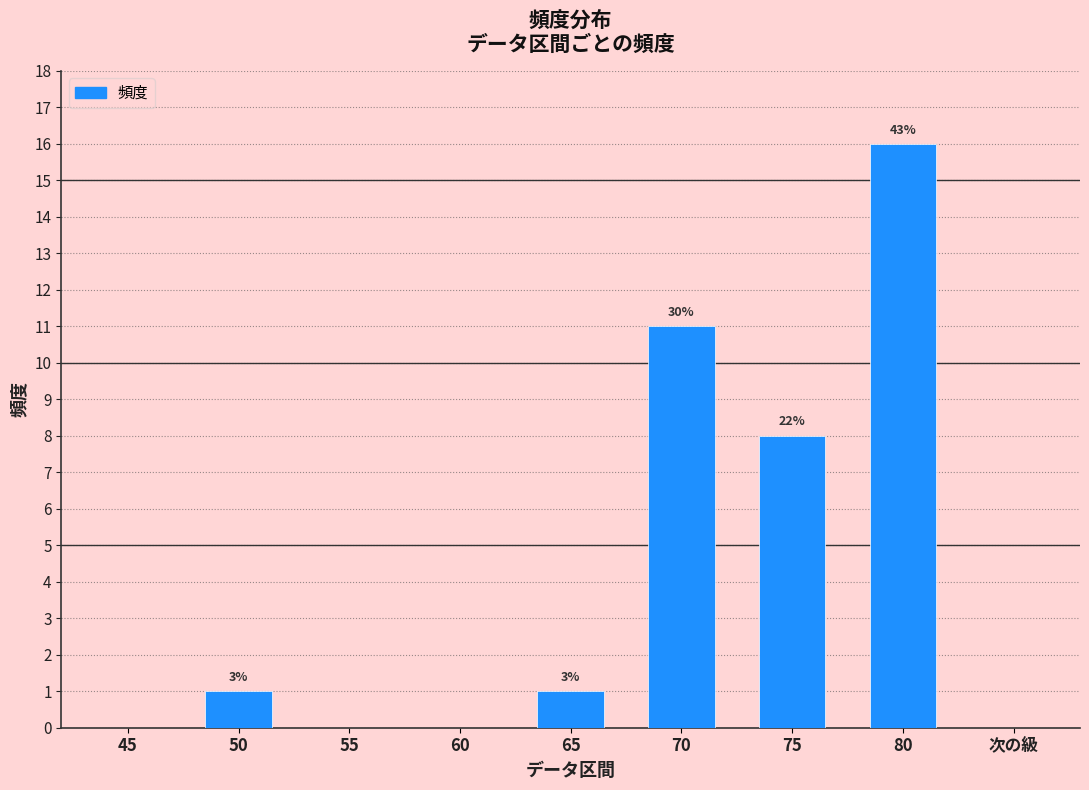

Are the bars horizontal?

No